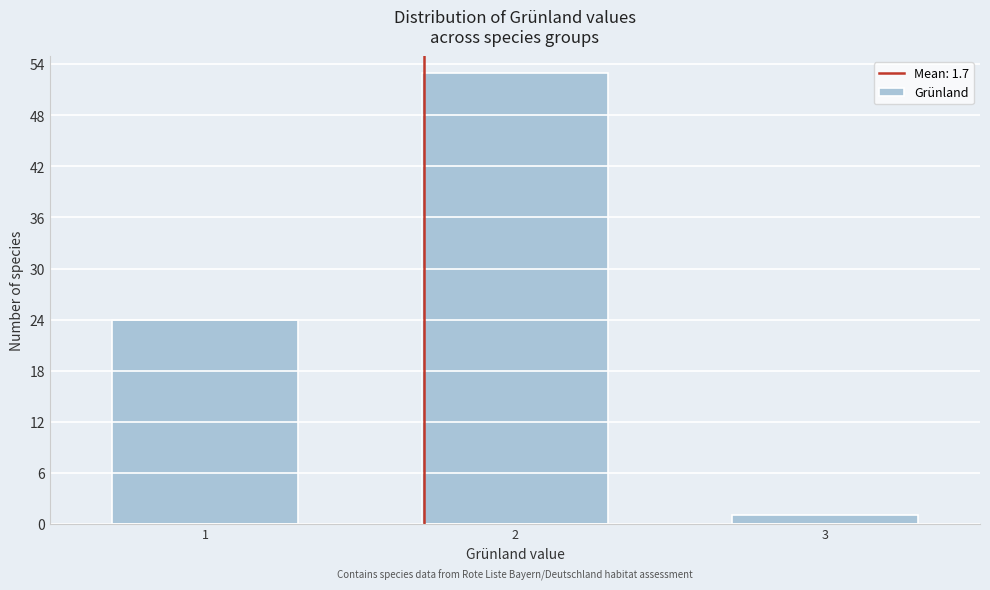

Reading left to right, extract all data points from this chart.

1=24	2=53	3=1